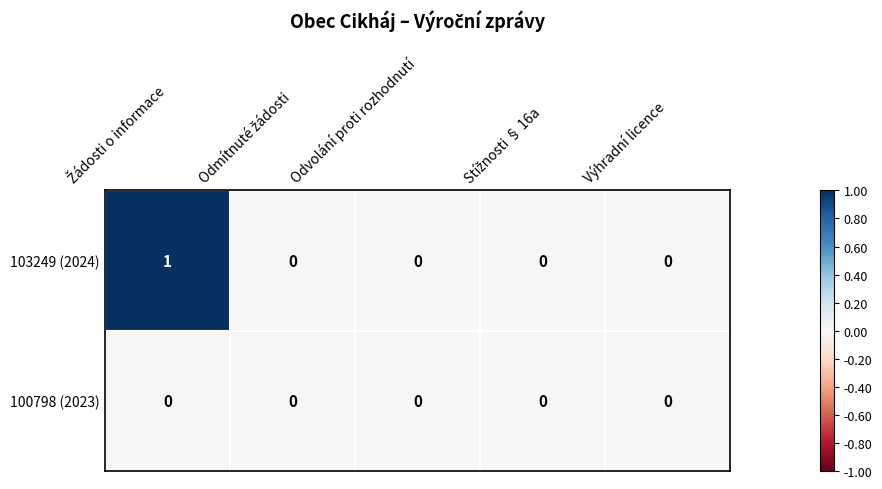

How many 103249 (2024) values are between 0 and 1?

5